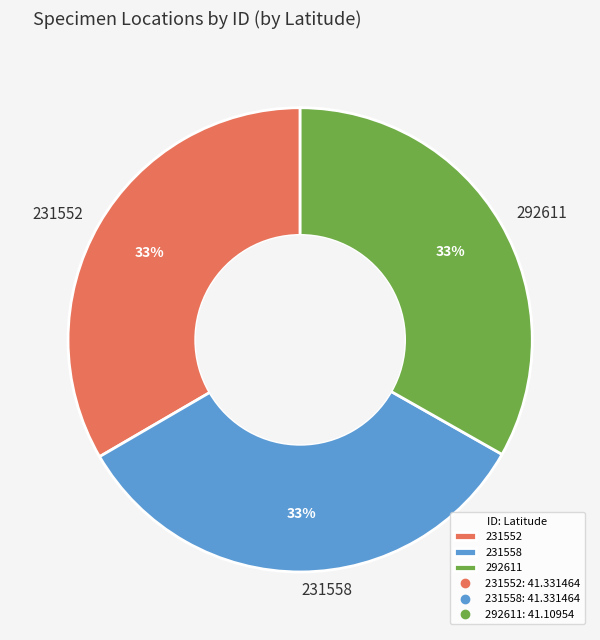

To the nearest percent, what percentage of the pie is 231552?

33%